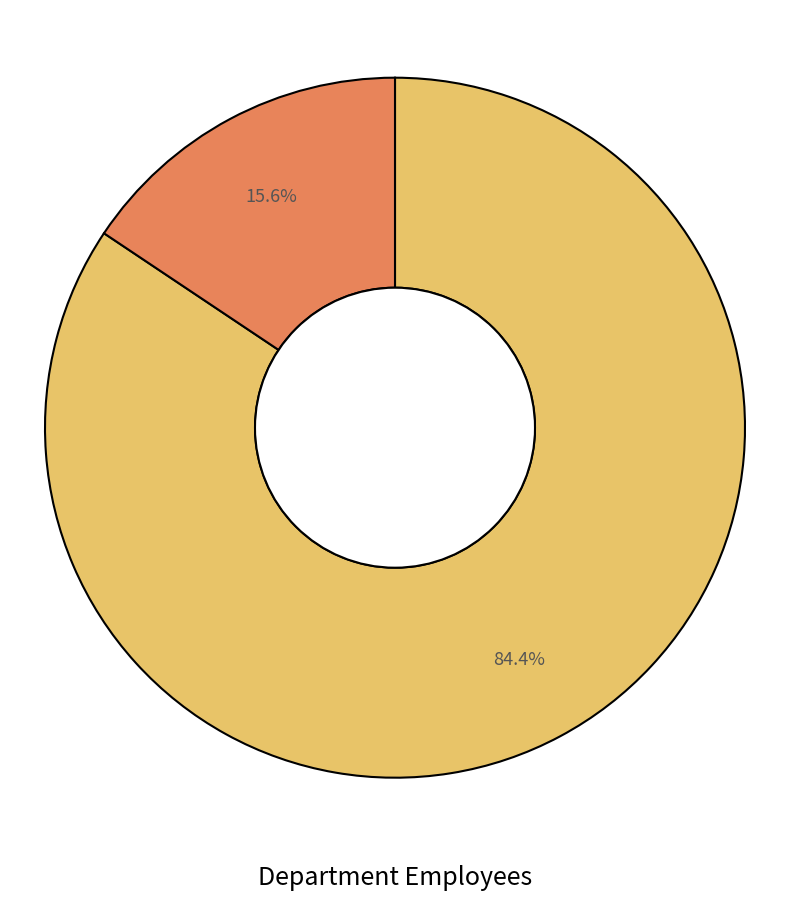

Does any single category account for the majority?

Yes